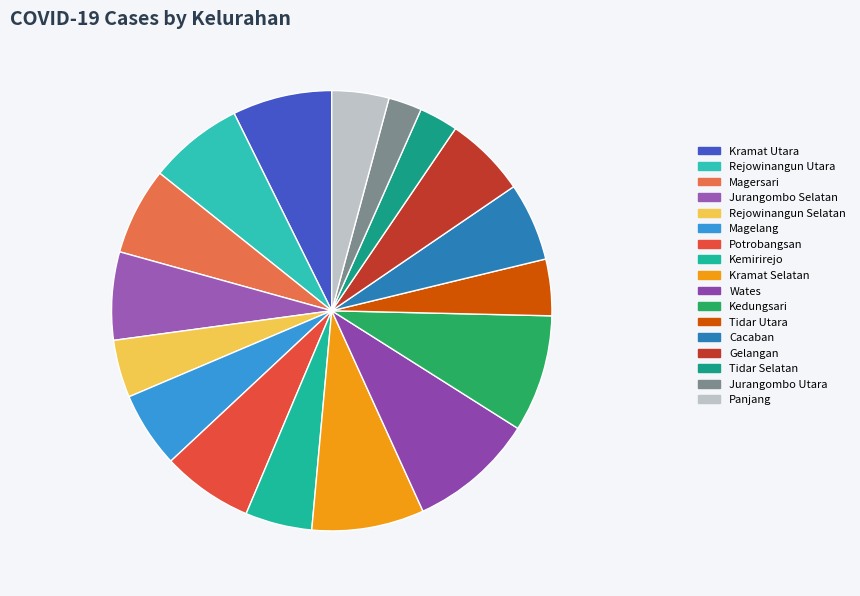

Combined, what portion of the pie is Kramat Selatan and Magersari?

14.7%